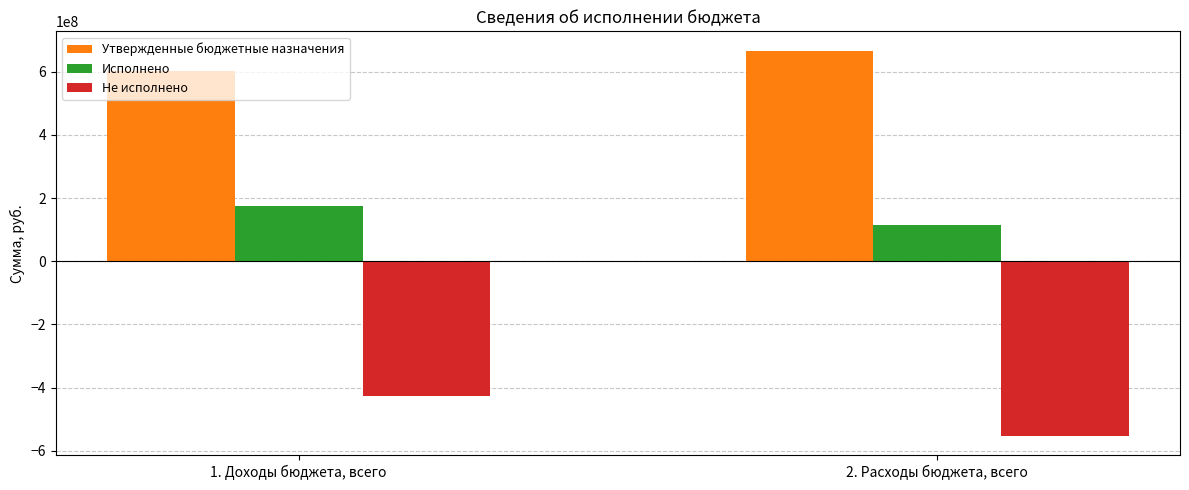

What is the label of the 1st bar from the right?

2. Расходы бюджета, всего